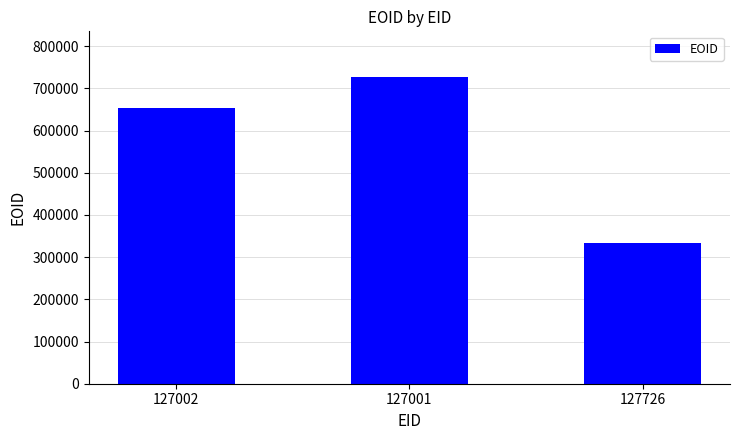

What is the difference between the maximum and minimum values?

392557